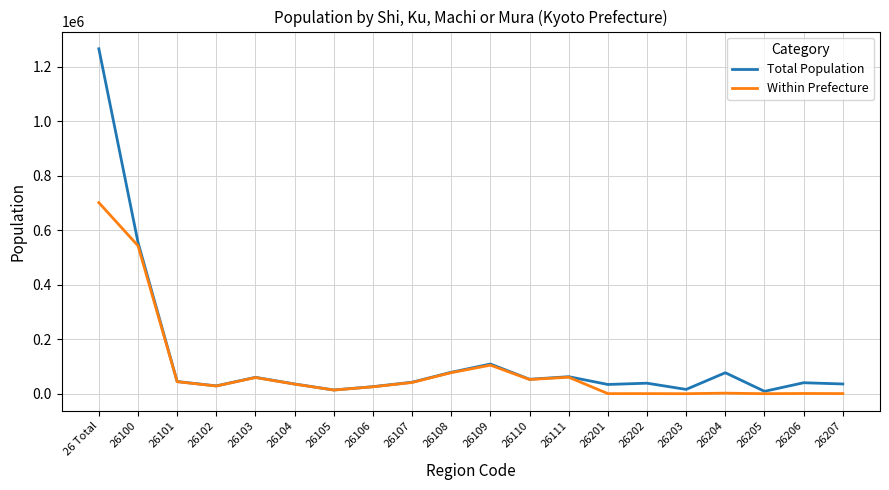

What position from the right is 26201?

7